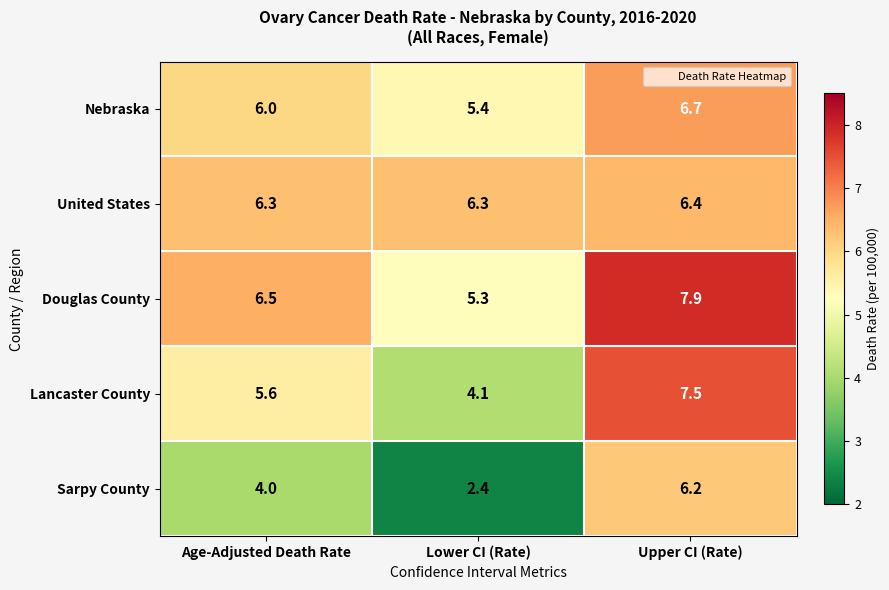

Reading left to right, transcribe all the data shown in this chart.

Nebraska: Age-Adjusted Death Rate=6.0	Lower CI (Rate)=5.4	Upper CI (Rate)=6.7
United States: Age-Adjusted Death Rate=6.3	Lower CI (Rate)=6.3	Upper CI (Rate)=6.4
Douglas County: Age-Adjusted Death Rate=6.5	Lower CI (Rate)=5.3	Upper CI (Rate)=7.9
Lancaster County: Age-Adjusted Death Rate=5.6	Lower CI (Rate)=4.1	Upper CI (Rate)=7.5
Sarpy County: Age-Adjusted Death Rate=4.0	Lower CI (Rate)=2.4	Upper CI (Rate)=6.2